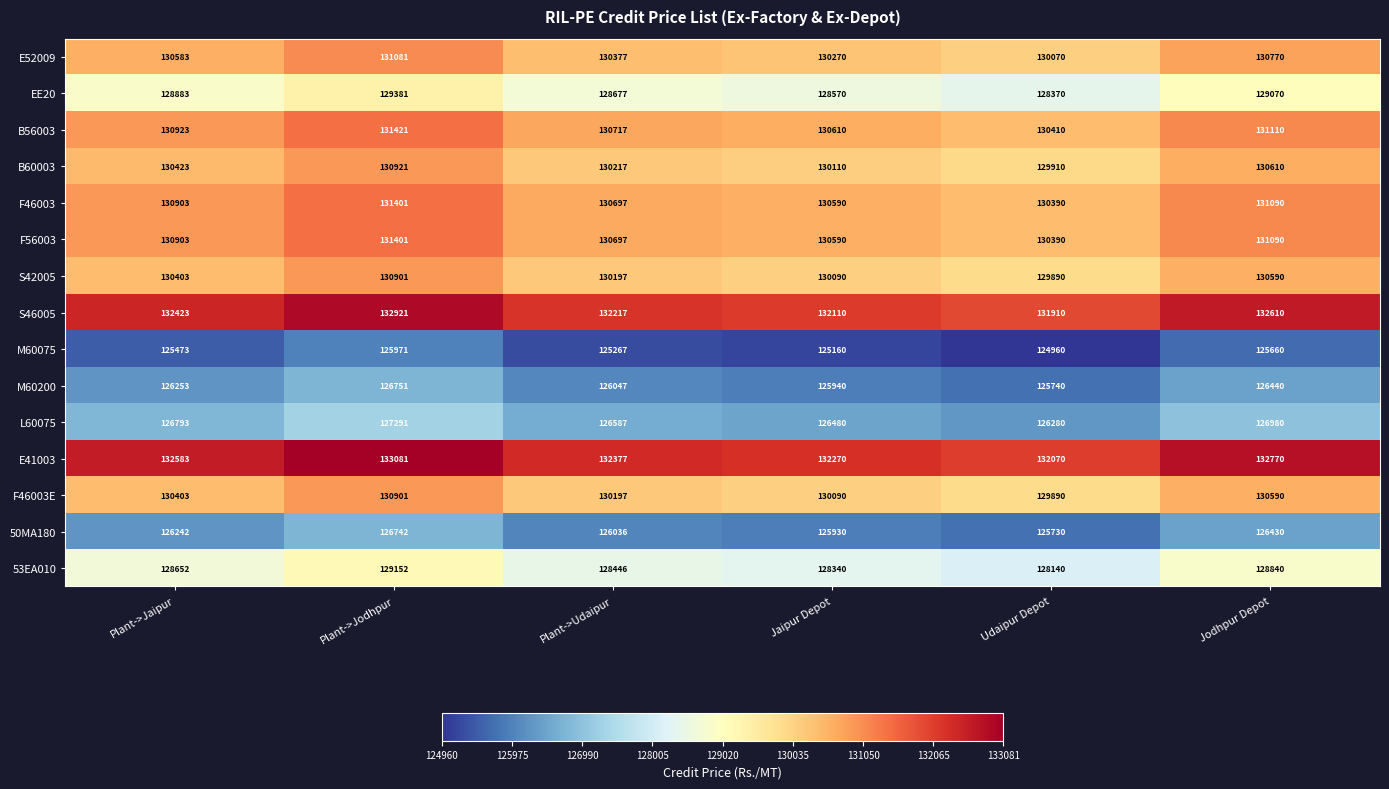

List the labels in order of 50MA180 value, largest first.

Plant->Jodhpur, Jodhpur Depot, Plant->Jaipur, Plant->Udaipur, Jaipur Depot, Udaipur Depot